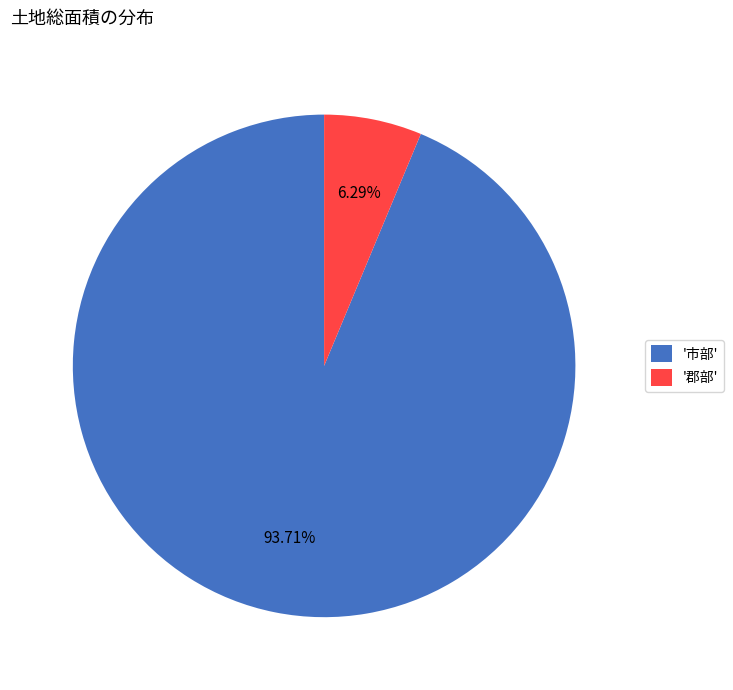

Rank the categories by value from highest to lowest.

'市部', '郡部'